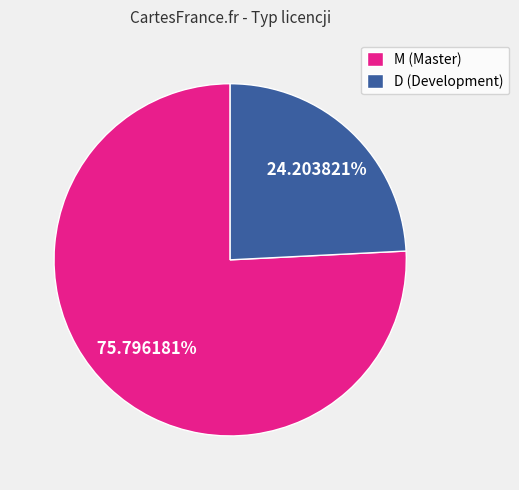

Is it true that M is 76% of the pie?

True